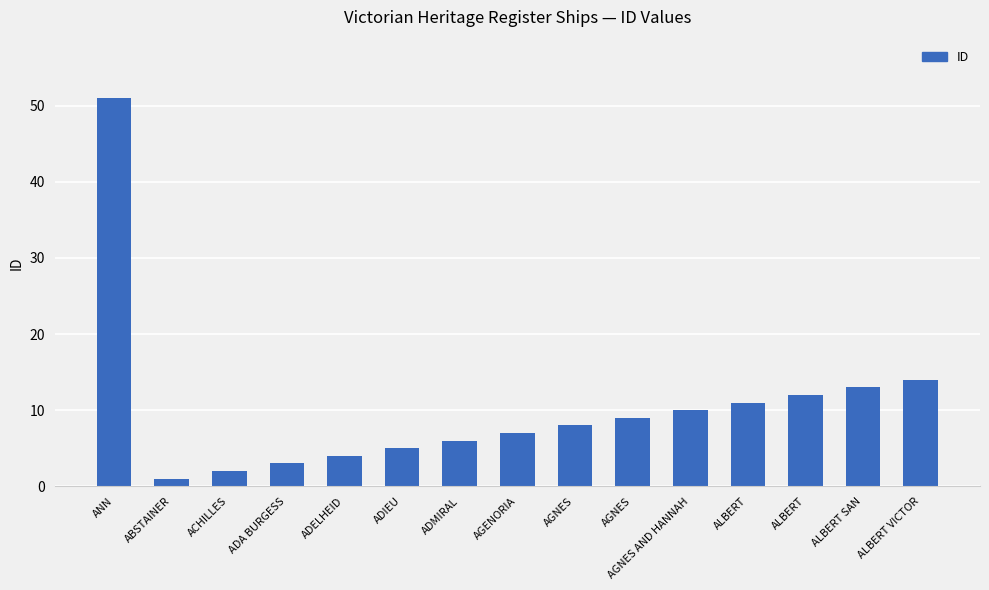

Reading right to left, transcribe all the data shown in this chart.

14	13	12	11	10	9	8	7	6	5	4	3	2	1	51